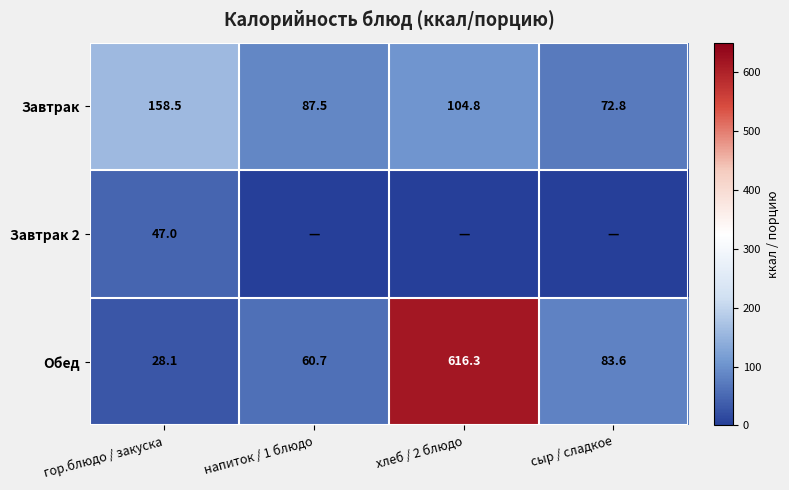

At which label does Завтрак reach its peak?

гор.блюдо / закуска